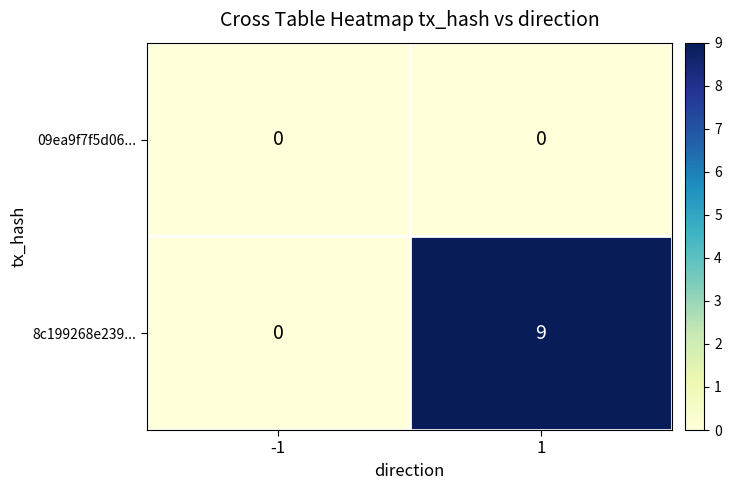

List the series in order of their overall mean, lowest first.

09ea9f7f5d06..., 8c199268e239...